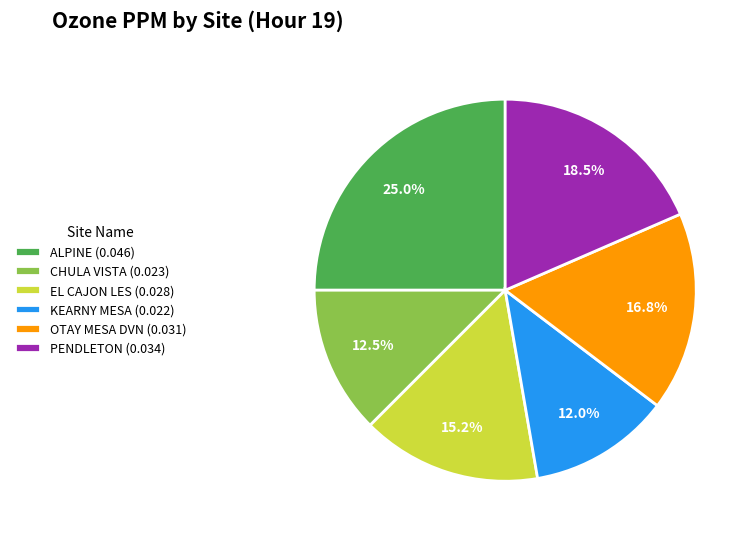

True or false: KEARNY MESA accounts for 1% of the total.

False